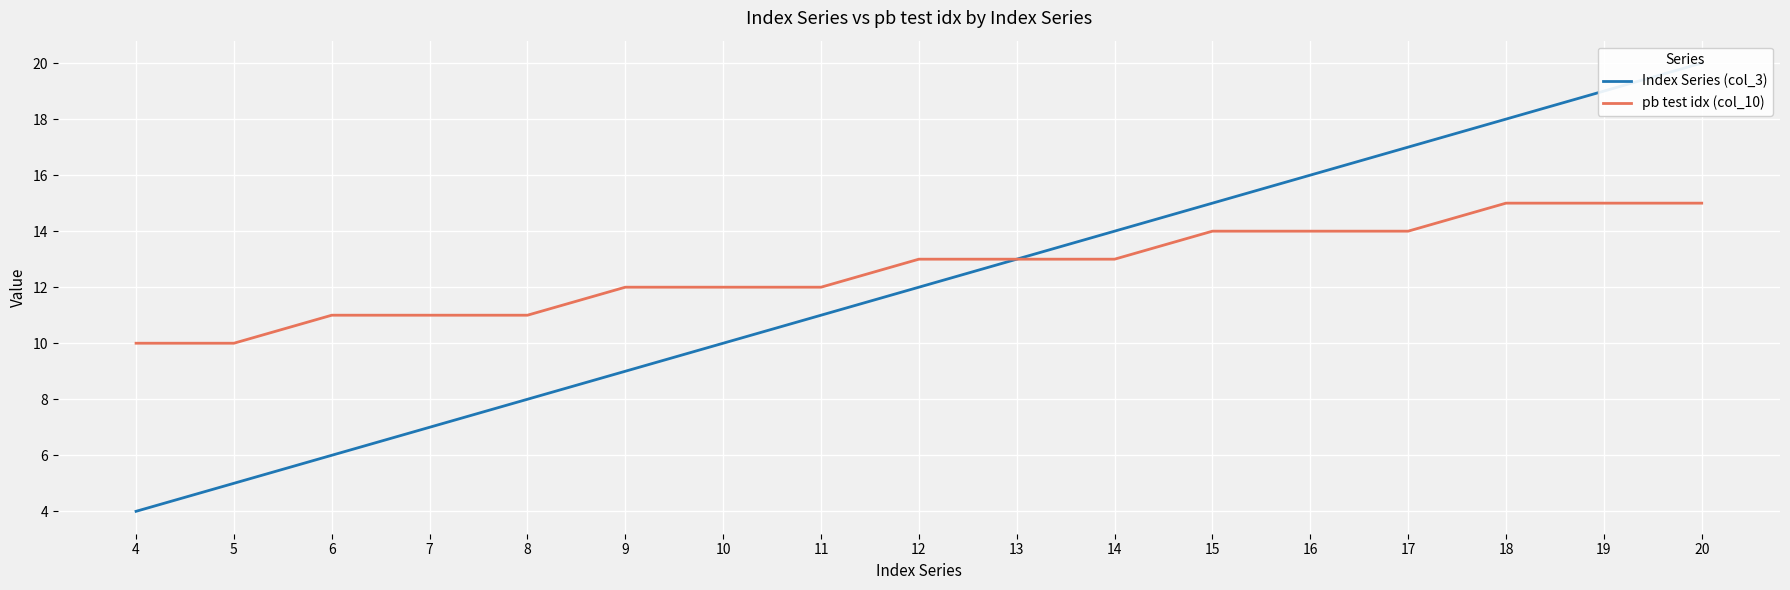

At how many categories does at least one series exceed 4?

17